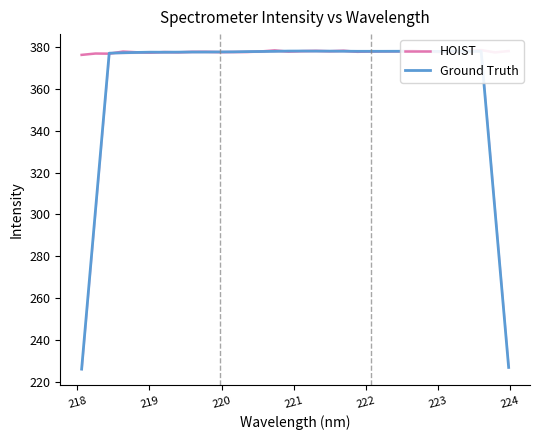

What is the highest value of the Ground Truth series?

378.2